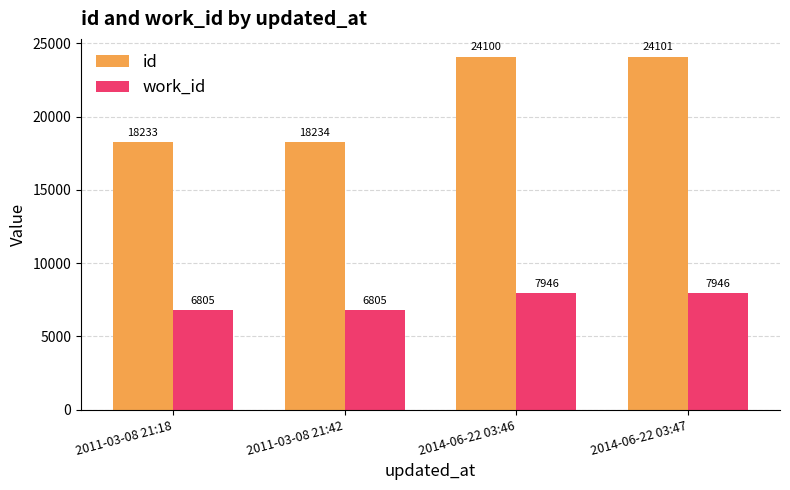

What is the greatest value displayed?

24101